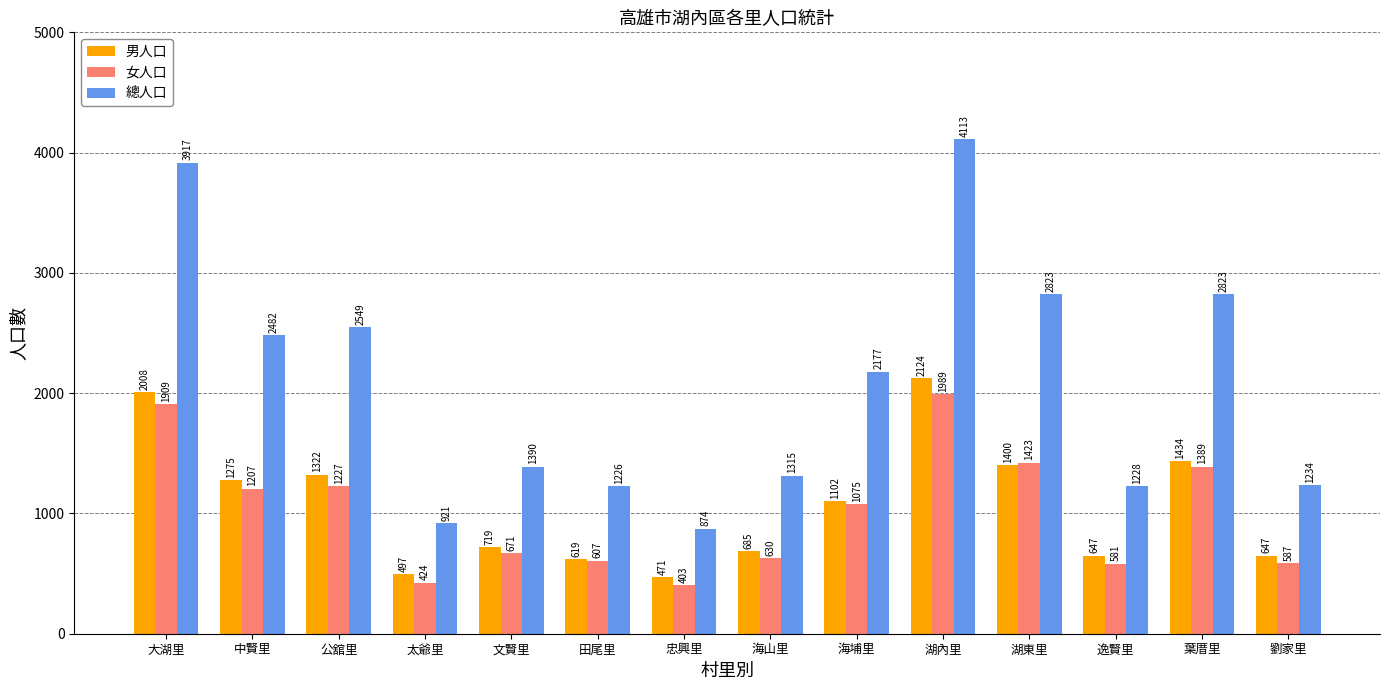

What is the label of the 11th bar from the right?

太爺里